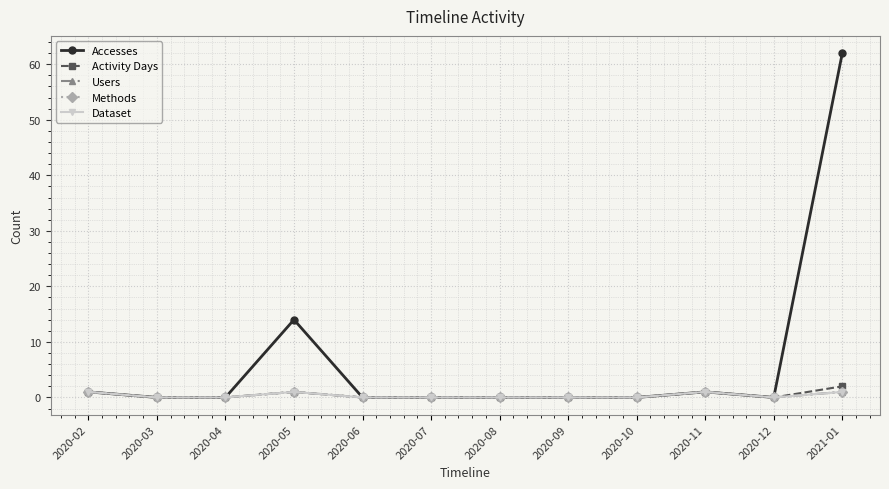

What is the average value of the Accesses series?

6